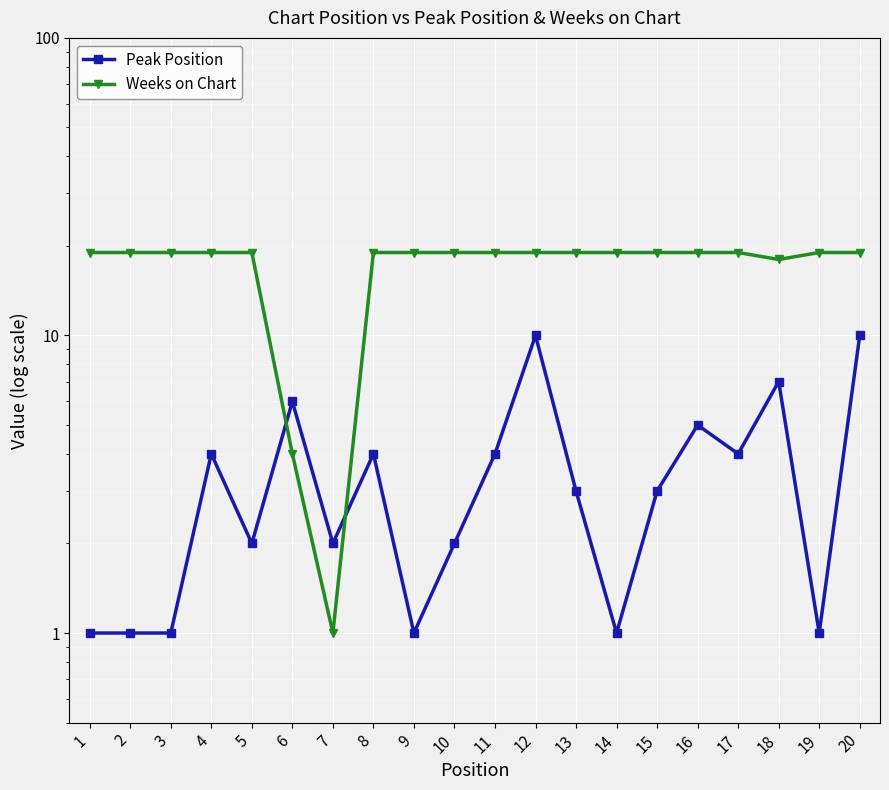

Is this an area chart (filled region under the line)?

No